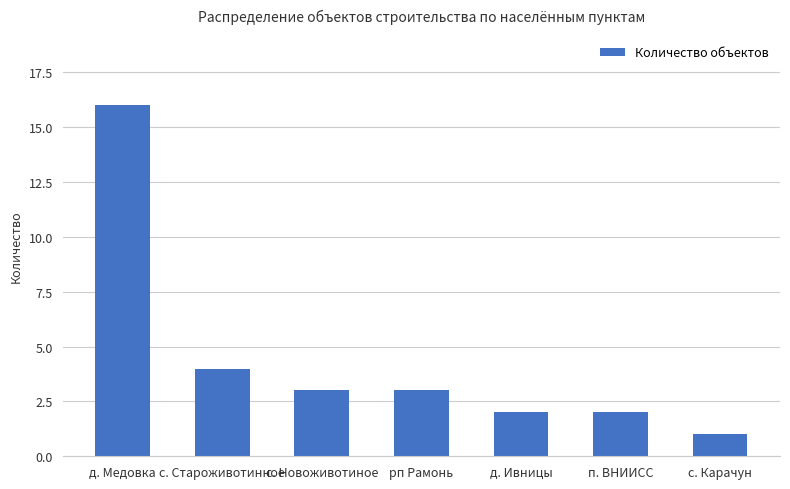

Does the chart contain stacked bars?

No